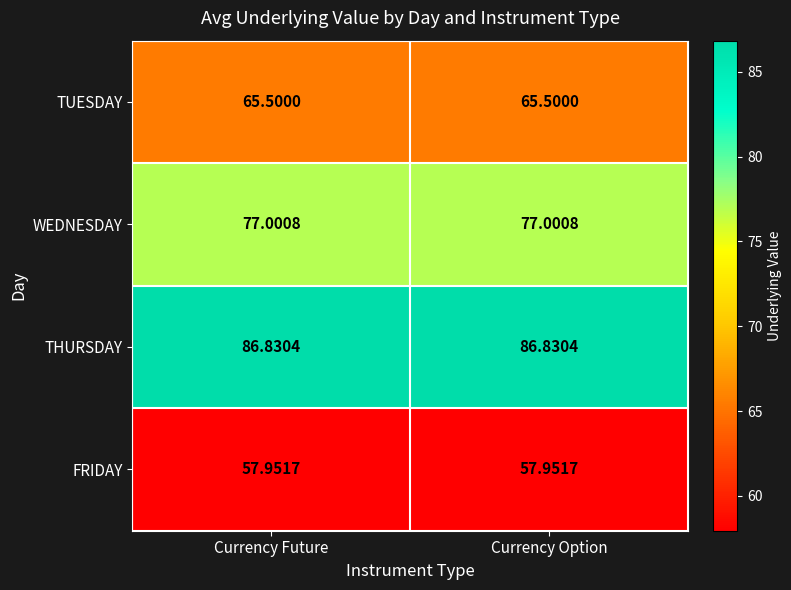

List the series in order of their peak value, highest first.

THURSDAY, WEDNESDAY, TUESDAY, FRIDAY